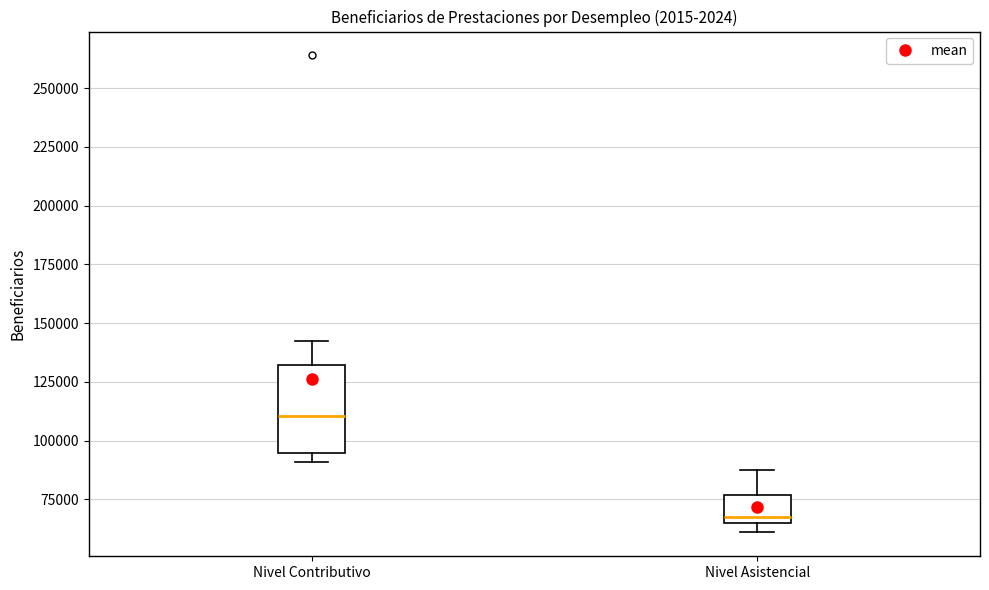

Which box is the tallest, from its lower edge to its upper edge?

Nivel Contributivo